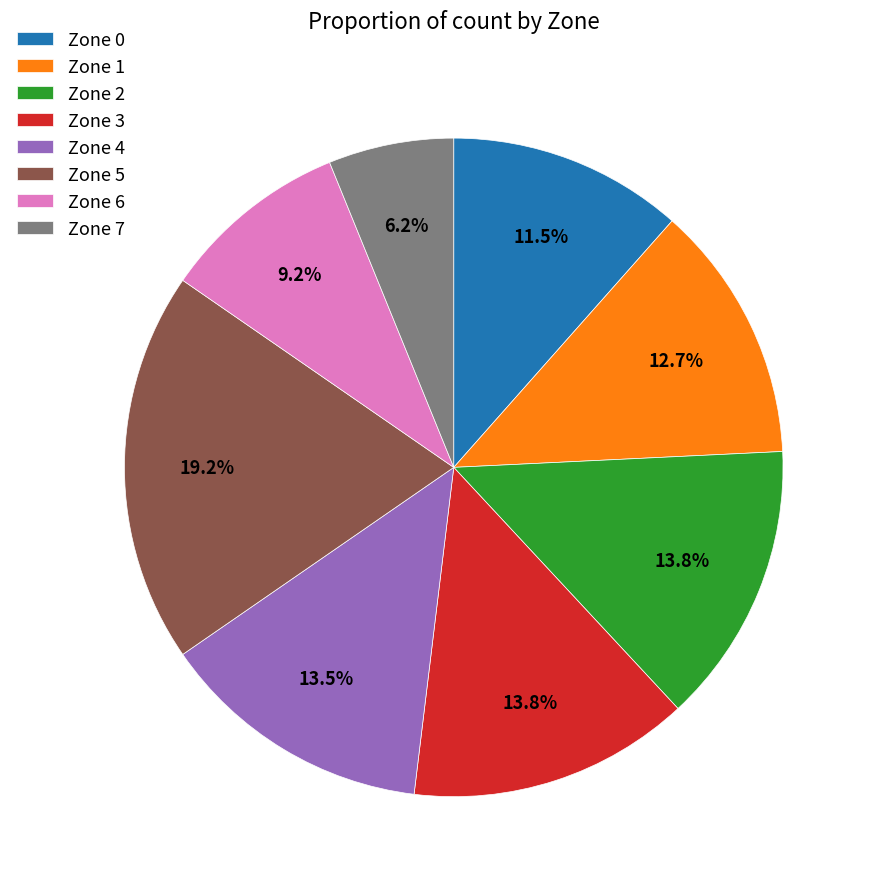

Approximately how many times larger is the value at Zone 7 compared to Zone 3?

0.4